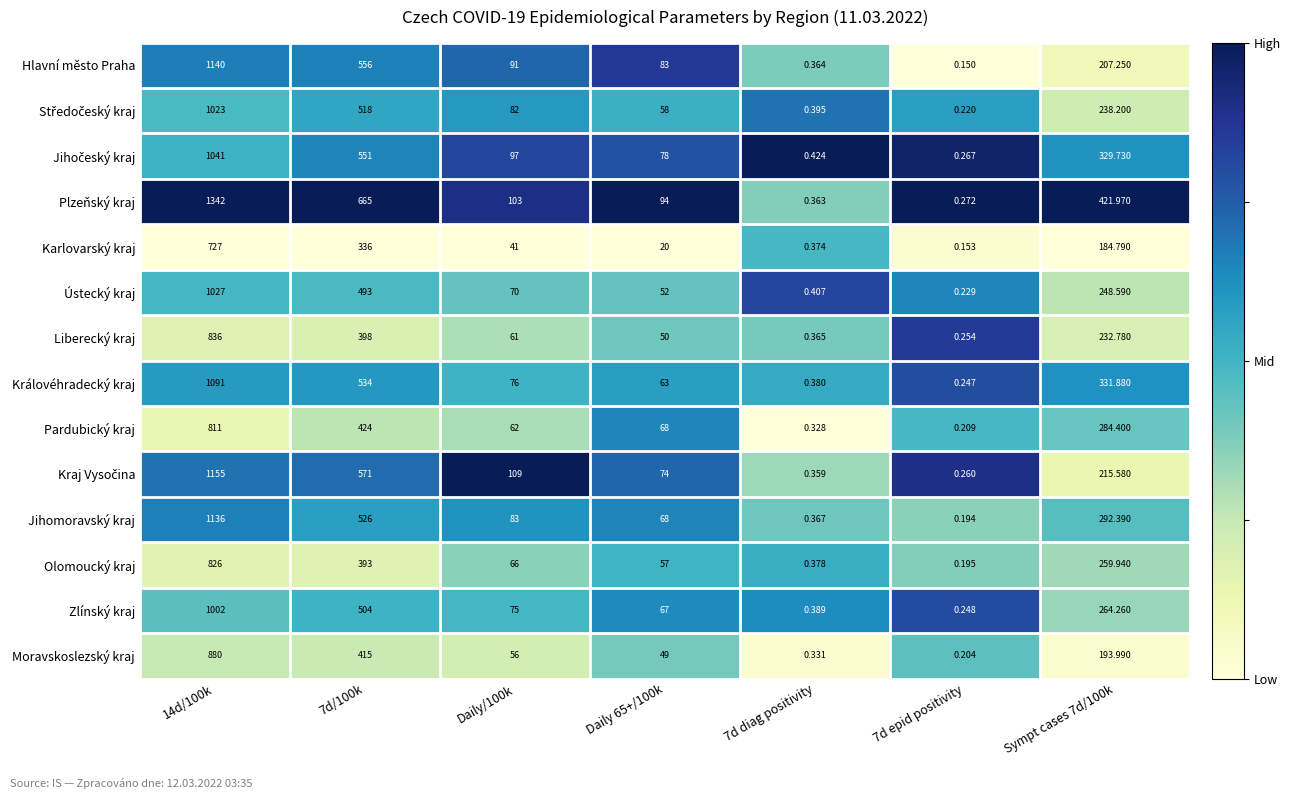

Between 7d epid positivity and Sympt cases 7d/100k, which series saw the biggest shift?

Plzeňský kraj